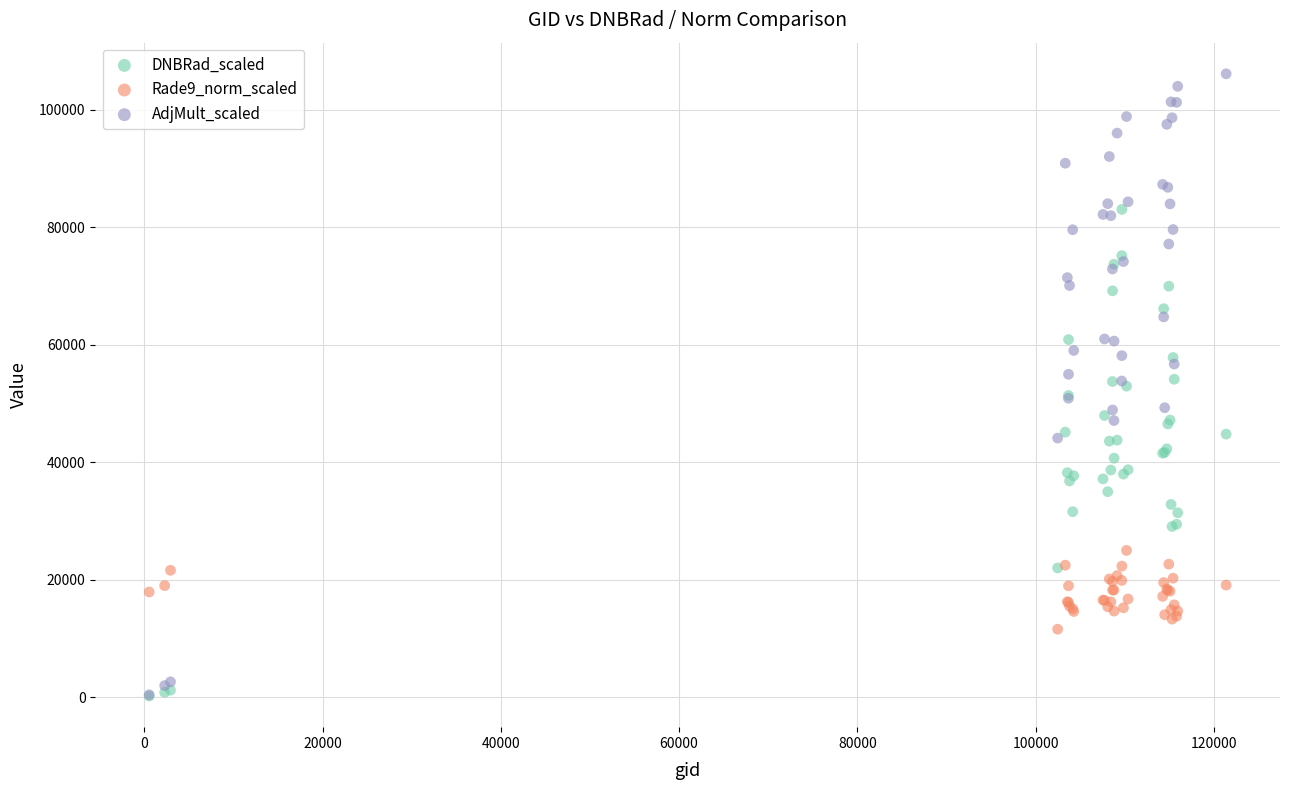

What are all the series names shown in the legend?

DNBRad_scaled, Rade9_norm_scaled, AdjMult_scaled